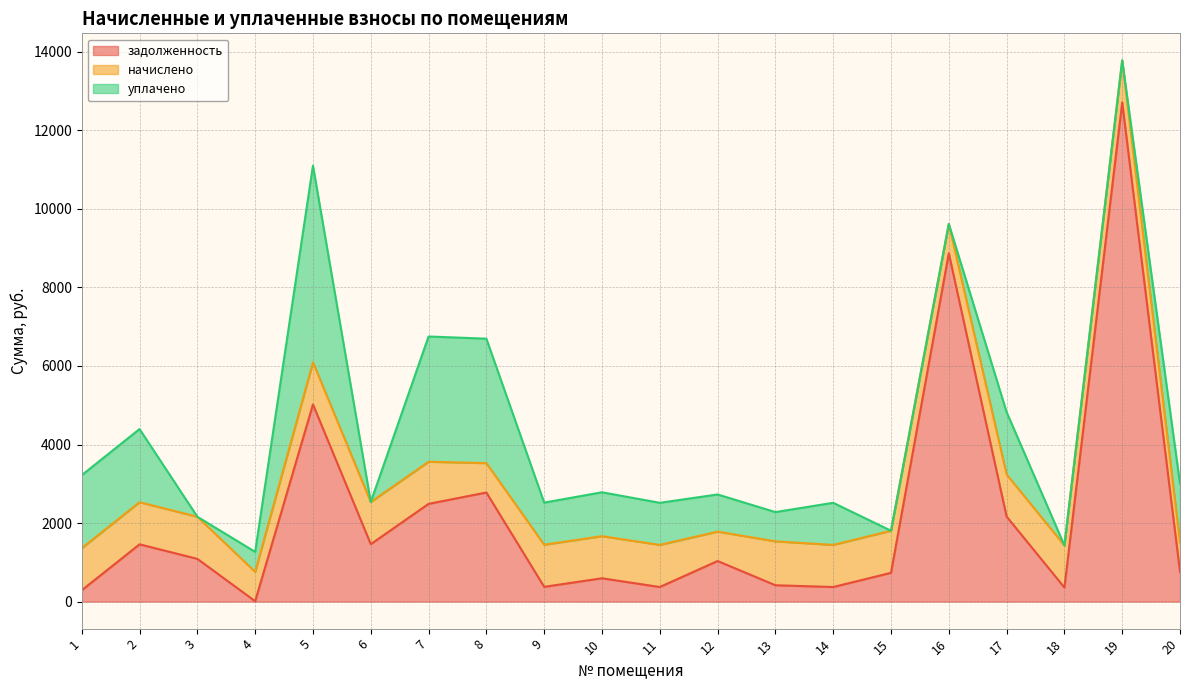

The задолженность series shows 1088.1 at 3. True or false?

True